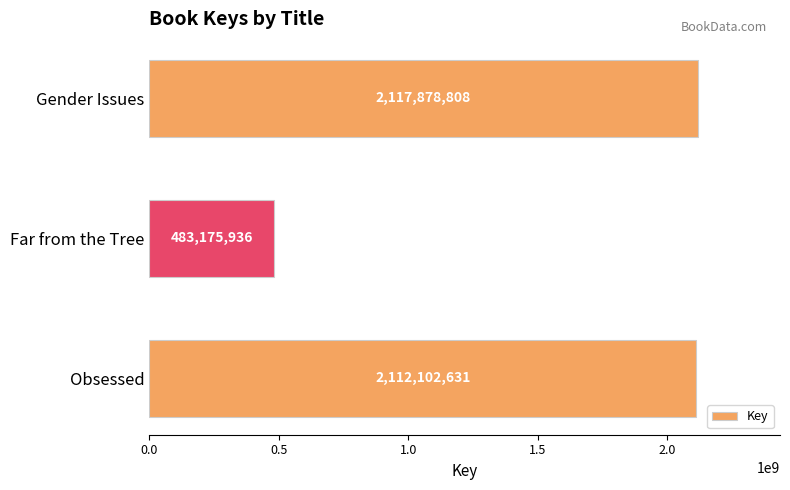

What is the maximum value shown in the chart?

2117878808